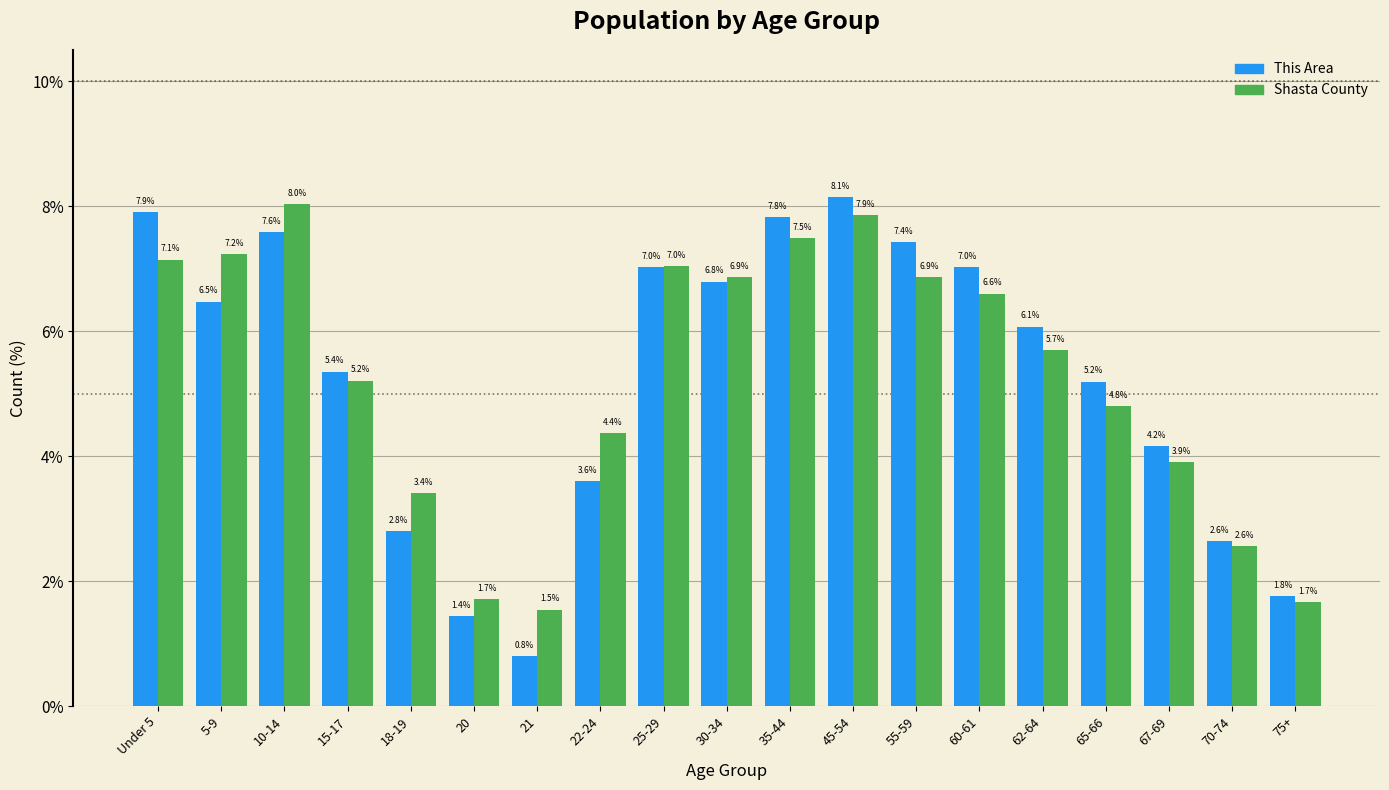

Reading left to right, list all the values displayed in this chart.

This Area: 7.9	6.5	7.6	5.4	2.8	1.4	0.8	3.6	7.0	6.8	7.8	8.1	7.4	7.0	6.1	5.2	4.2	2.6	1.8
Shasta County: 7.1	7.2	8.0	5.2	3.4	1.7	1.5	4.4	7.0	6.9	7.5	7.9	6.9	6.6	5.7	4.8	3.9	2.6	1.7